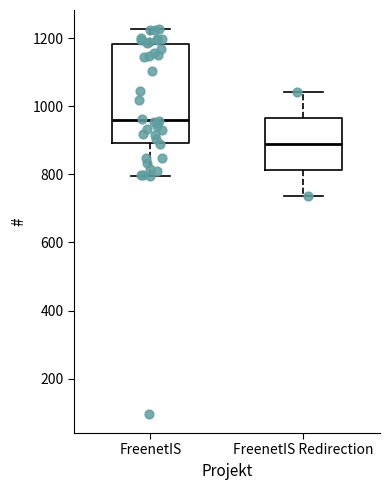

Reading left to right, transcribe this box plot: for each box, give where its median line is, the range the box spans, and where its two whiskers end, as read against the y-axis. The values are not printed on the chart, so give them approximately, as read against the axis.

FreenetIS: median 960, box 900 to 1180, whiskers 800 to 1220
FreenetIS Redirection: median 880, box 820 to 960, whiskers 740 to 1040